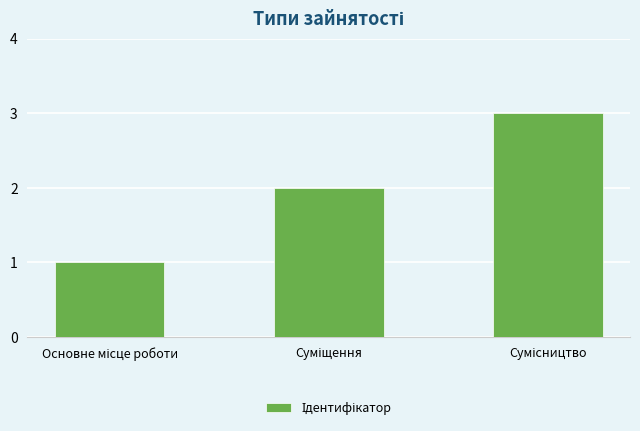

Count the number of categories in the chart.

3